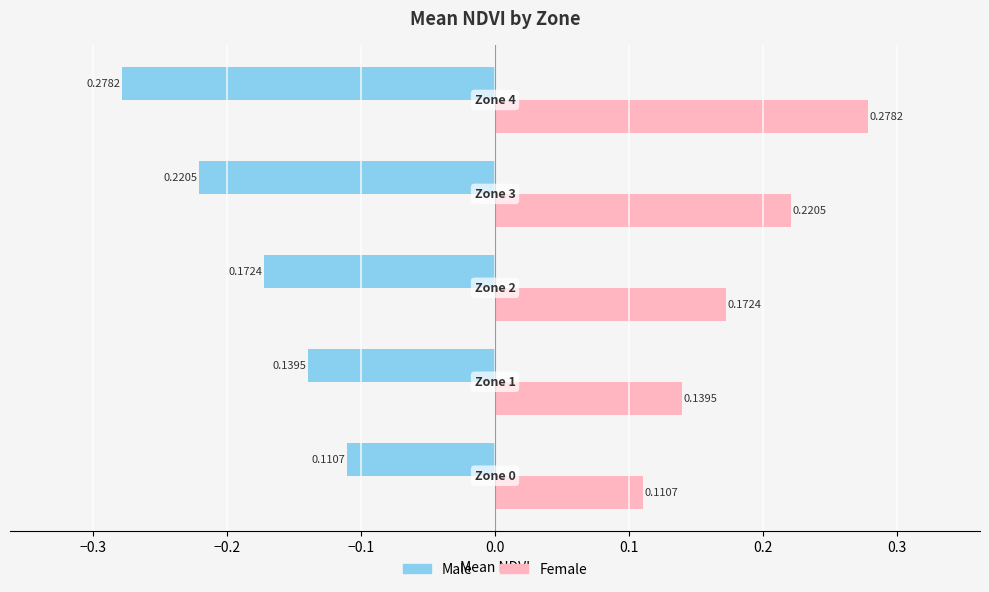

At how many categories does at least one series exceed 0?

5